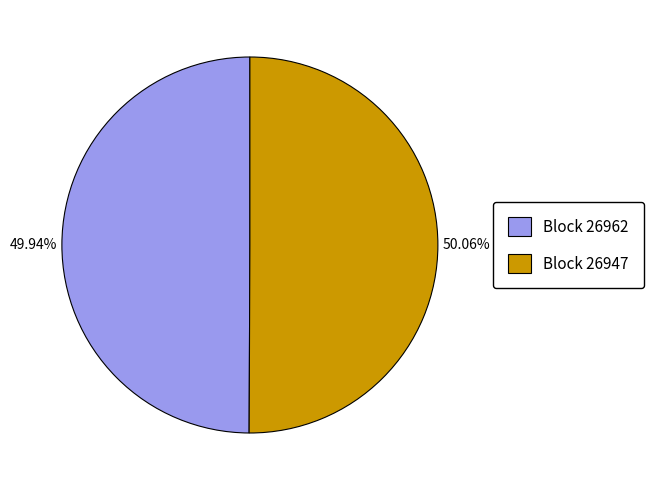

Approximately how many times larger is the value at Block 26947 compared to Block 26962?

1.0